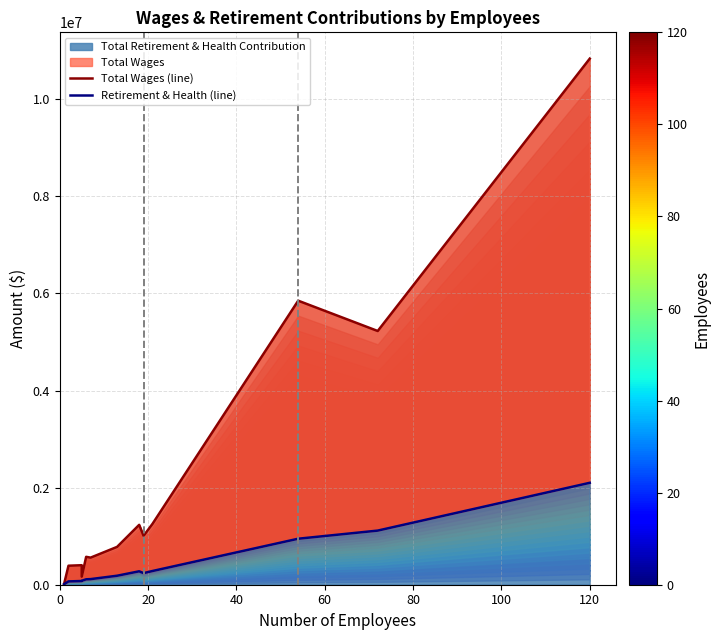

True or false: Retirement & Health (line) has a value of 3026484 at 120.

False